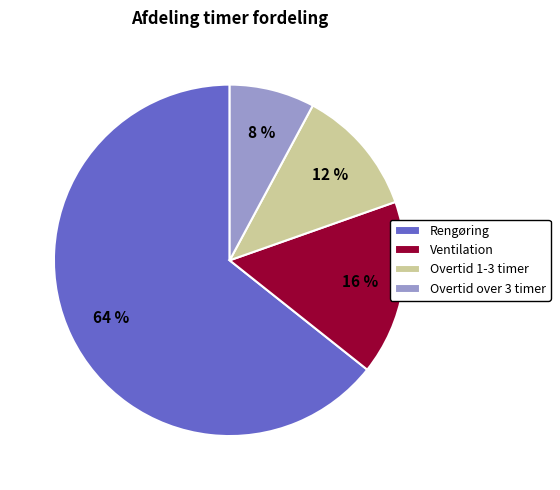

What is the ratio of the value at Overtid 1-3 timer to the value at Rengøring?

0.2